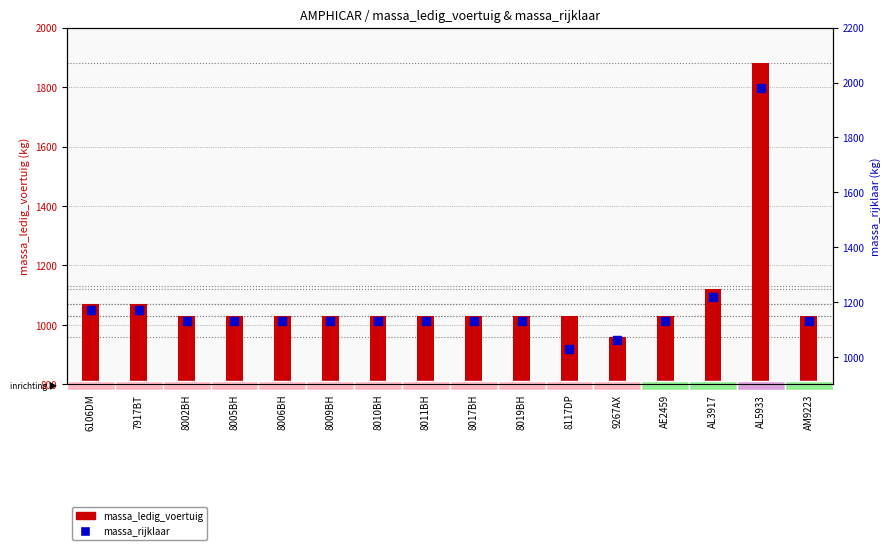

Which series has the largest Y range (max minus min)?

massa_rijklaar